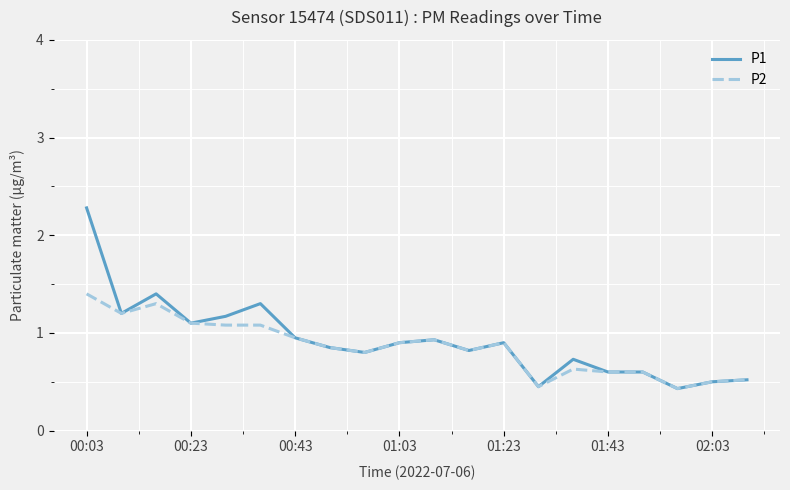

Which series has the largest total across all categories?

P1